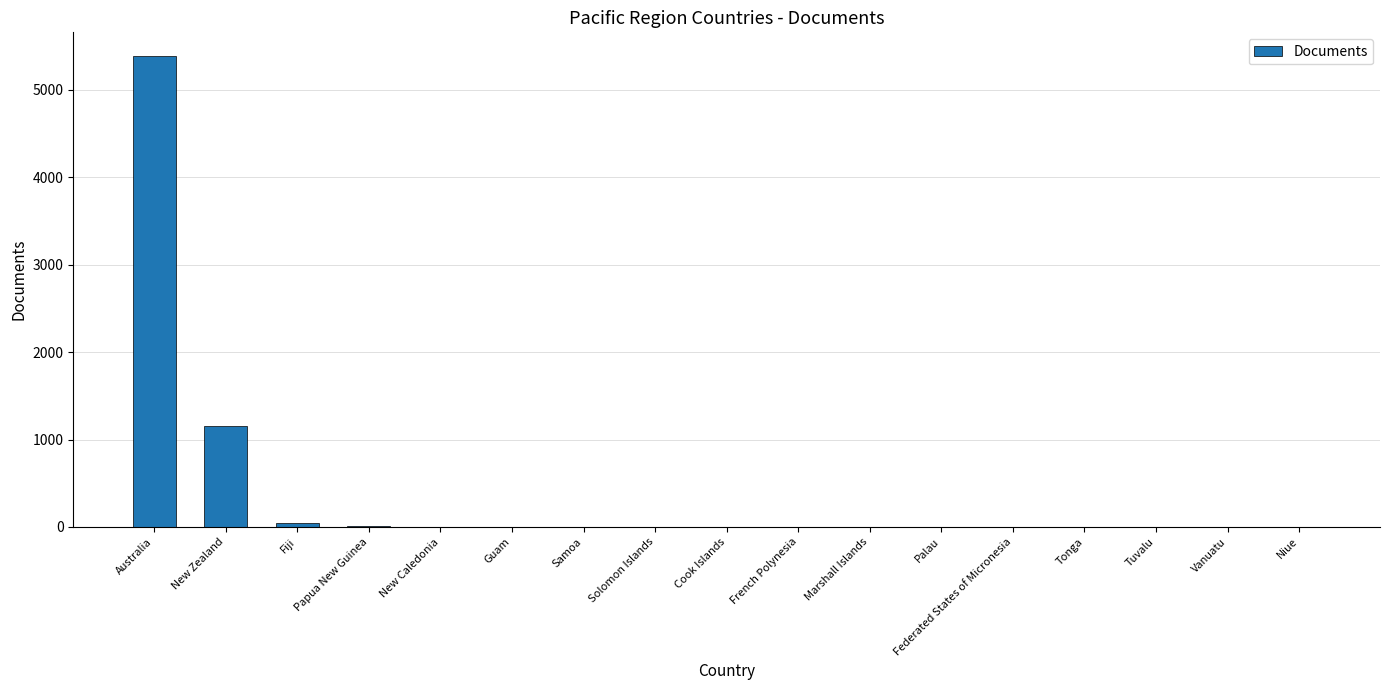

True or false: the data shows 598 at New Zealand.

False